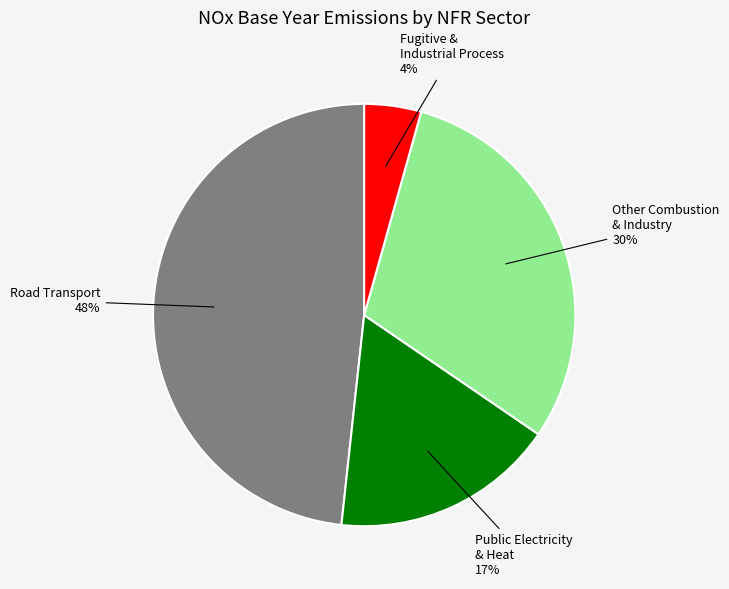

To the nearest percent, what is the difference between the largest and smallest slice percentages?

44%